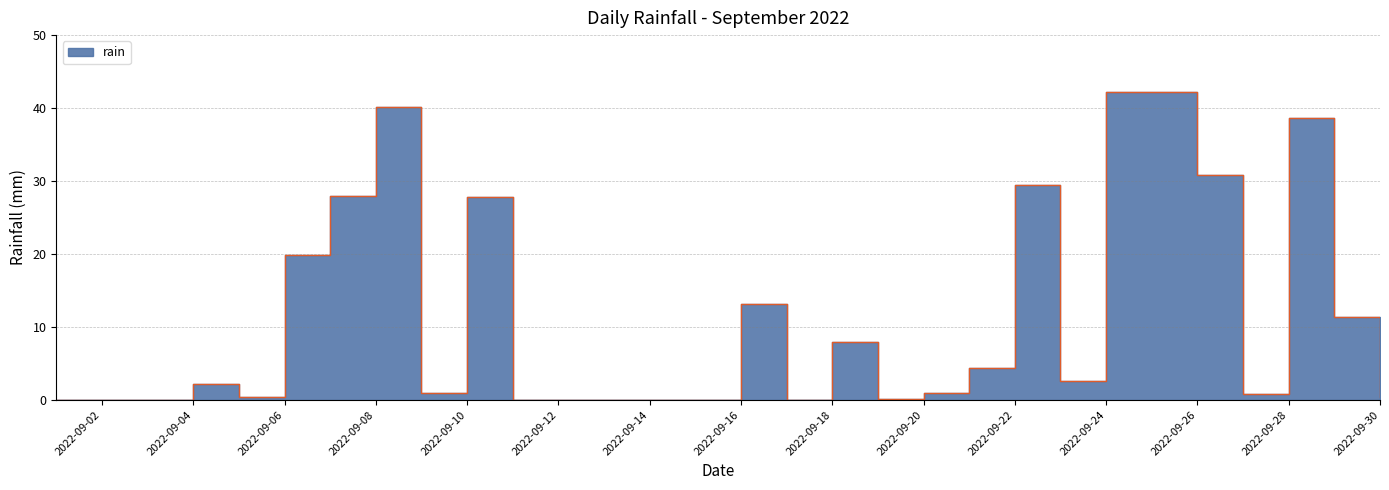

What is the value of the 19th point from the left?

0.2